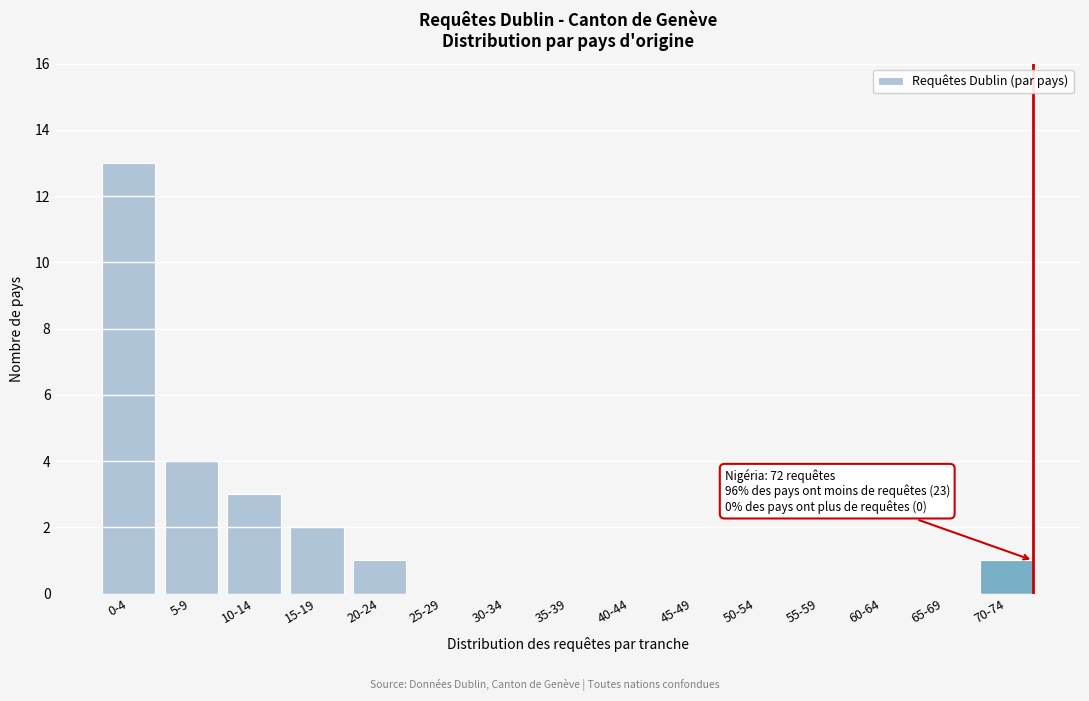

Reading left to right, extract all data points from this chart.

0-4=13	5-9=4	10-14=3	15-19=2	20-24=1	25-29=0	30-34=0	35-39=0	40-44=0	45-49=0	50-54=0	55-59=0	60-64=0	65-69=0	70-74=1